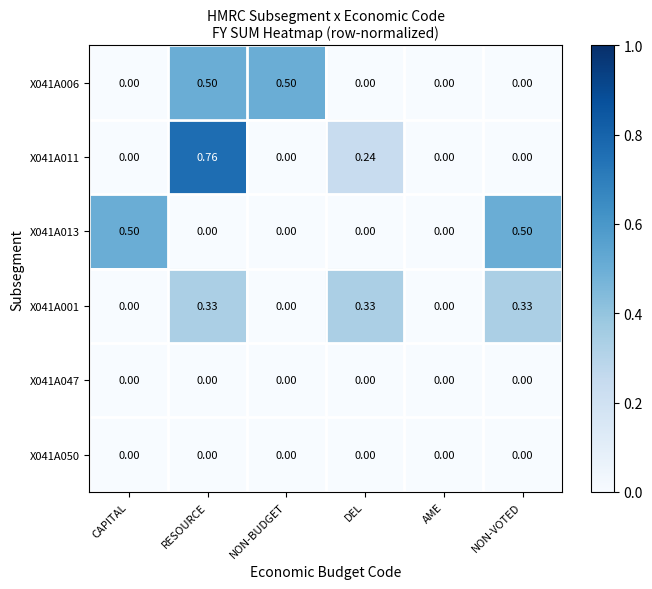

At which category is the sum across all series the highest?

RESOURCE